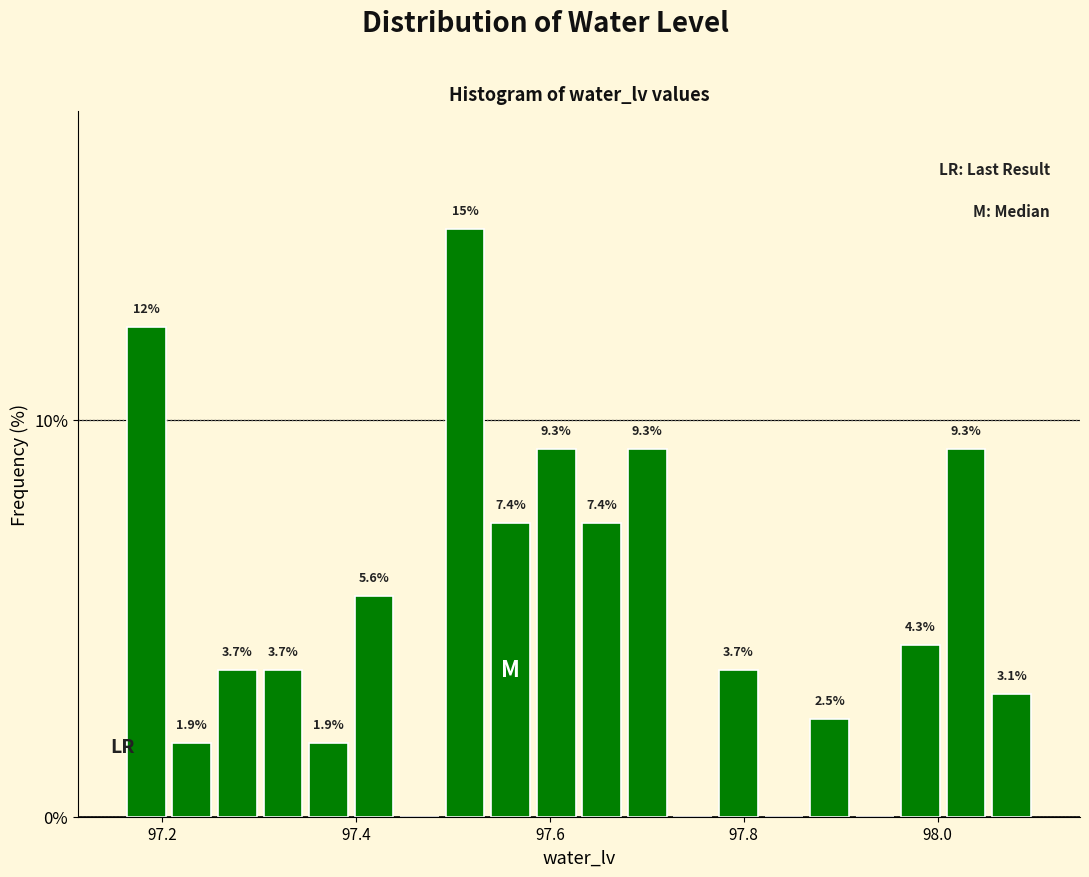

Read against the x-axis, roughly where is the centre of the tallest bar?

97.52